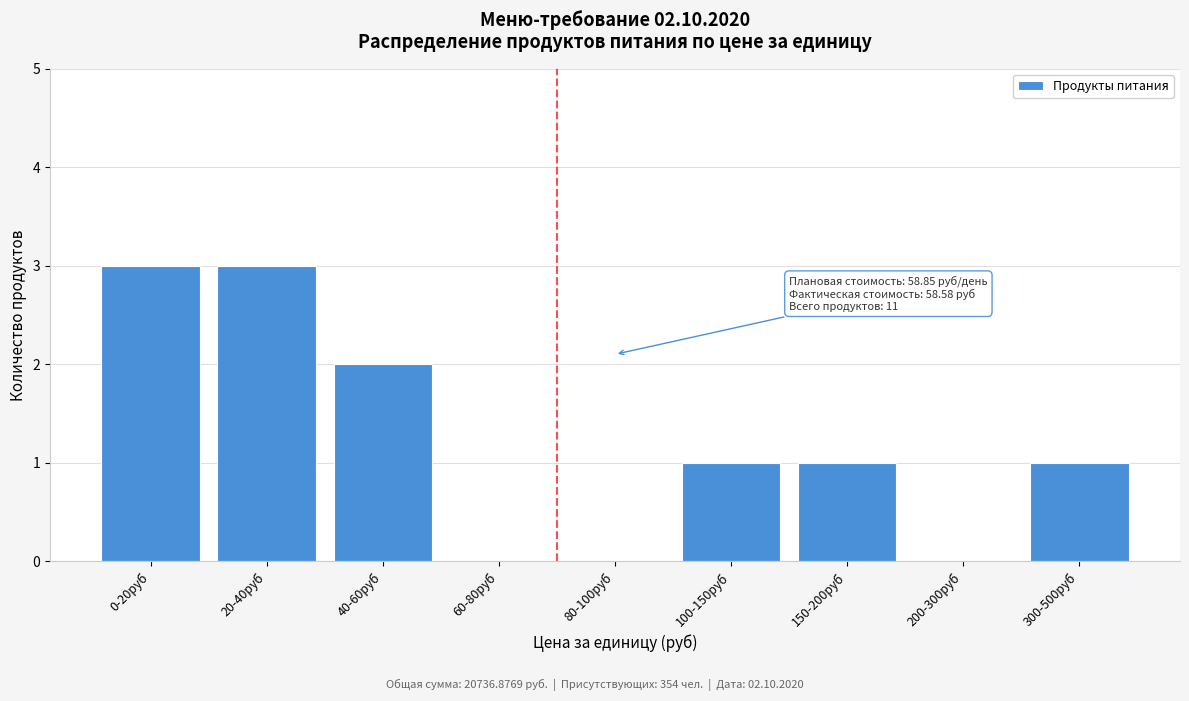

Reading right to left, extract all data points from this chart.

300-500руб=1	200-300руб=0	150-200руб=1	100-150руб=1	80-100руб=0	60-80руб=0	40-60руб=2	20-40руб=3	0-20руб=3